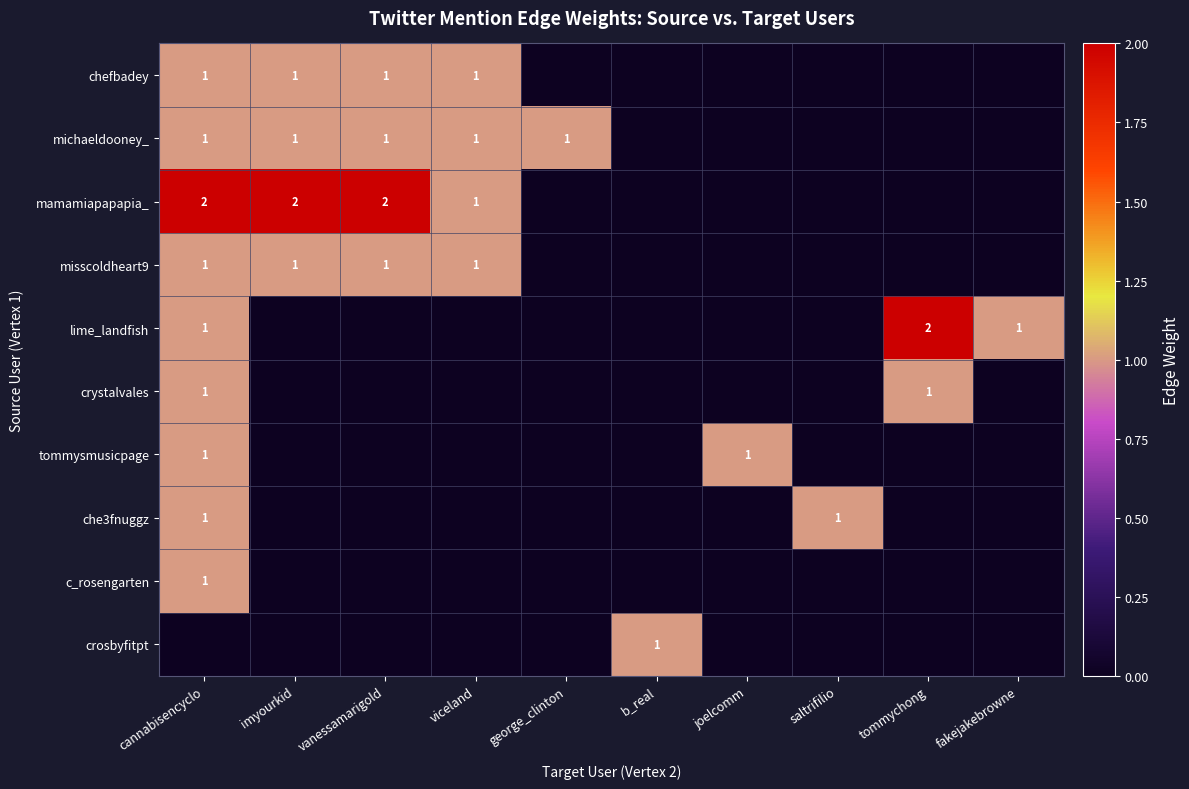

At which category is the sum across all series the highest?

cannabisencyclo